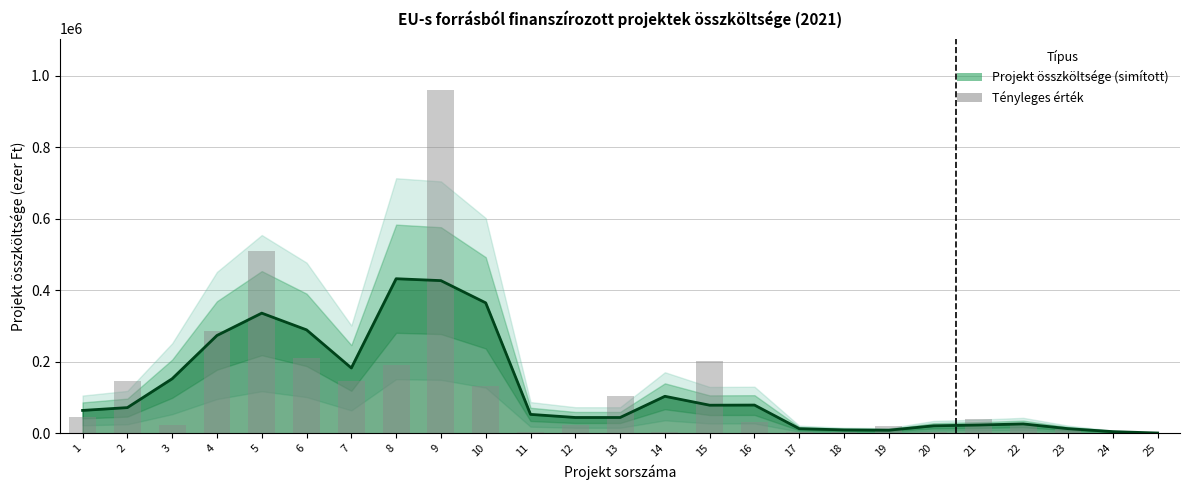

How many bars are there in total?

25